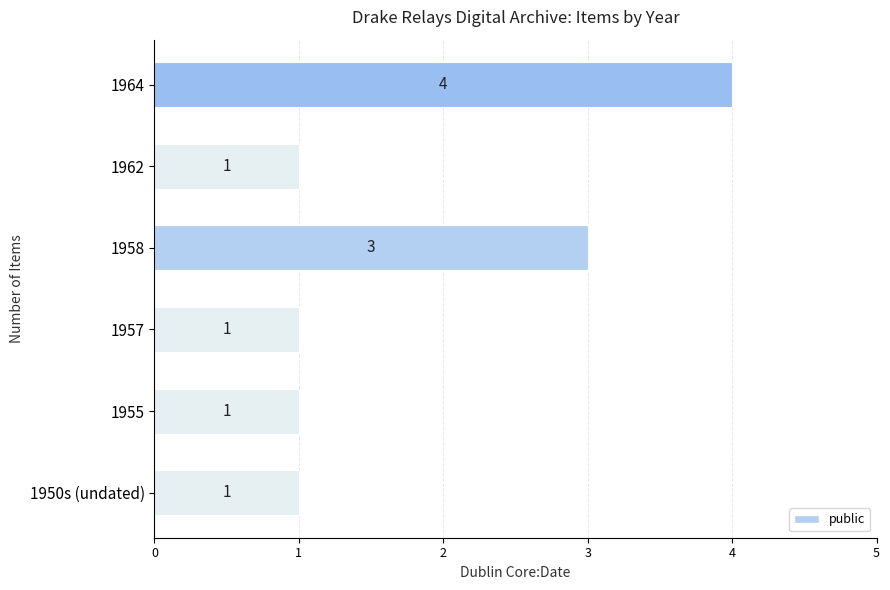

Approximately how many times larger is the value at 1962 compared to 1958?

0.3